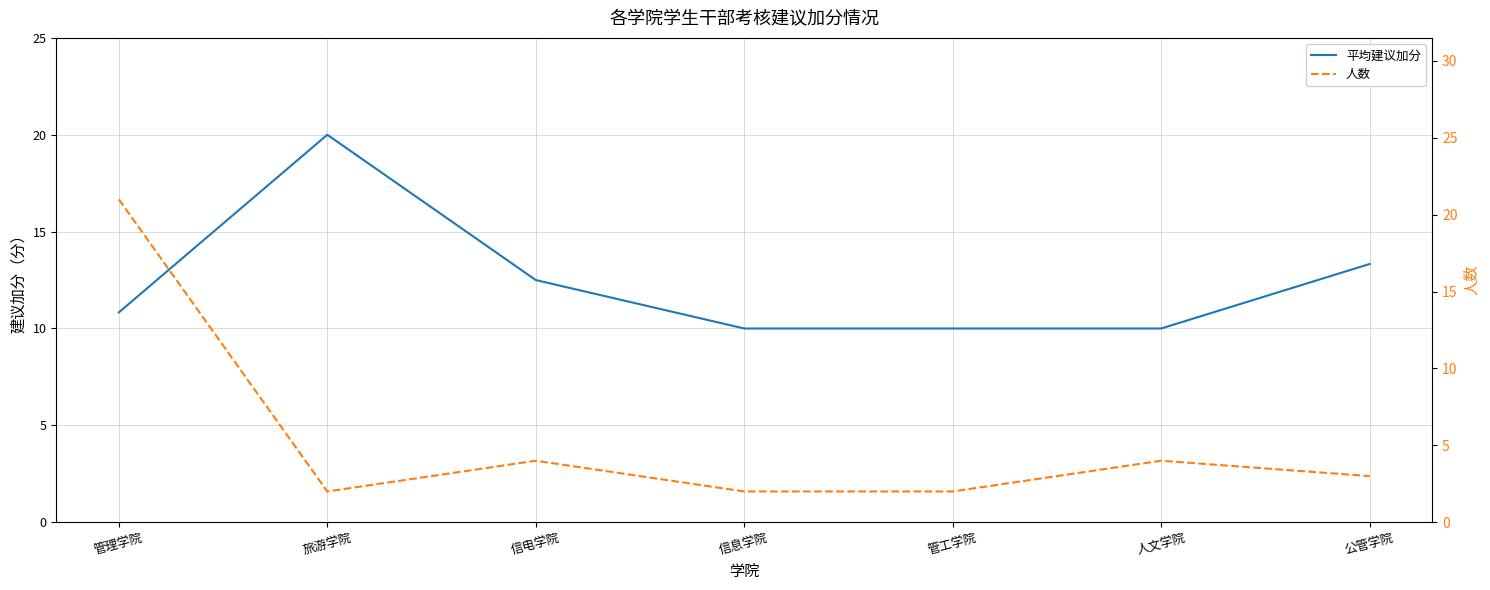

Reading left to right, transcribe all the data shown in this chart.

平均建议加分: 10.8	20.0	12.5	10.0	10.0	10.0	13.3
人数: 21.0	2.0	4.0	2.0	2.0	4.0	3.0